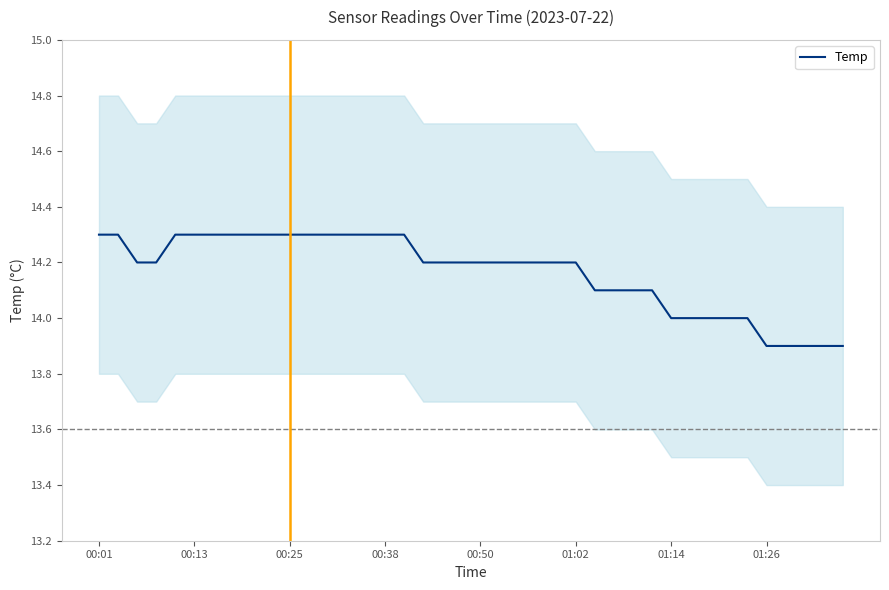

How many lines are shown in the chart?

1